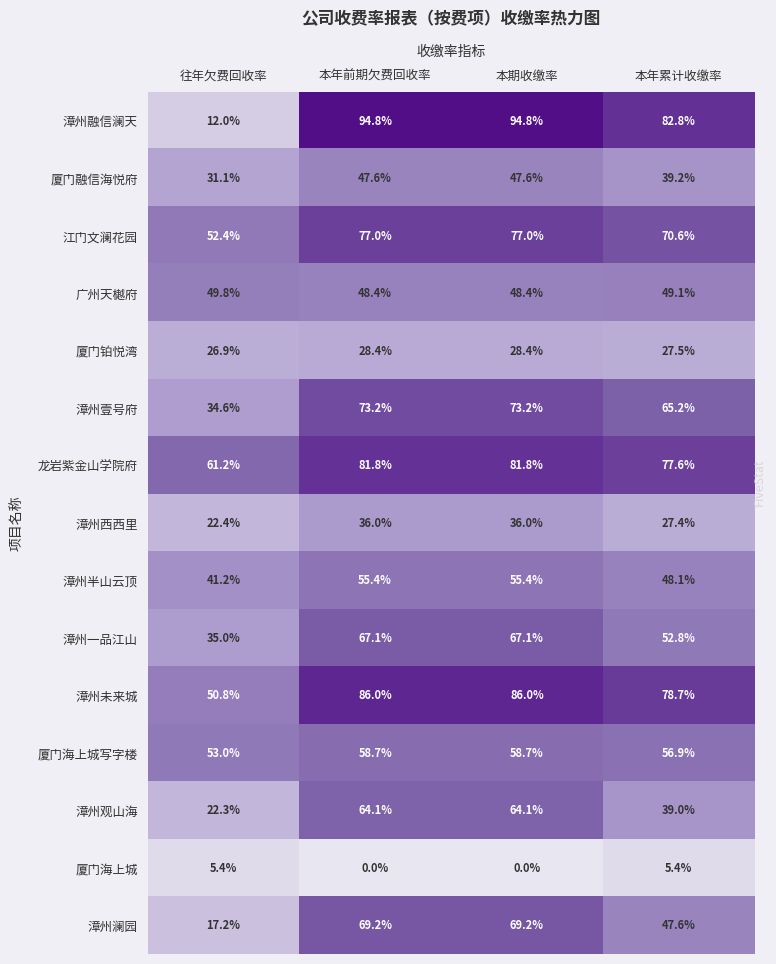

What is the highest value of the 厦门融信海悦府 series?

47.6